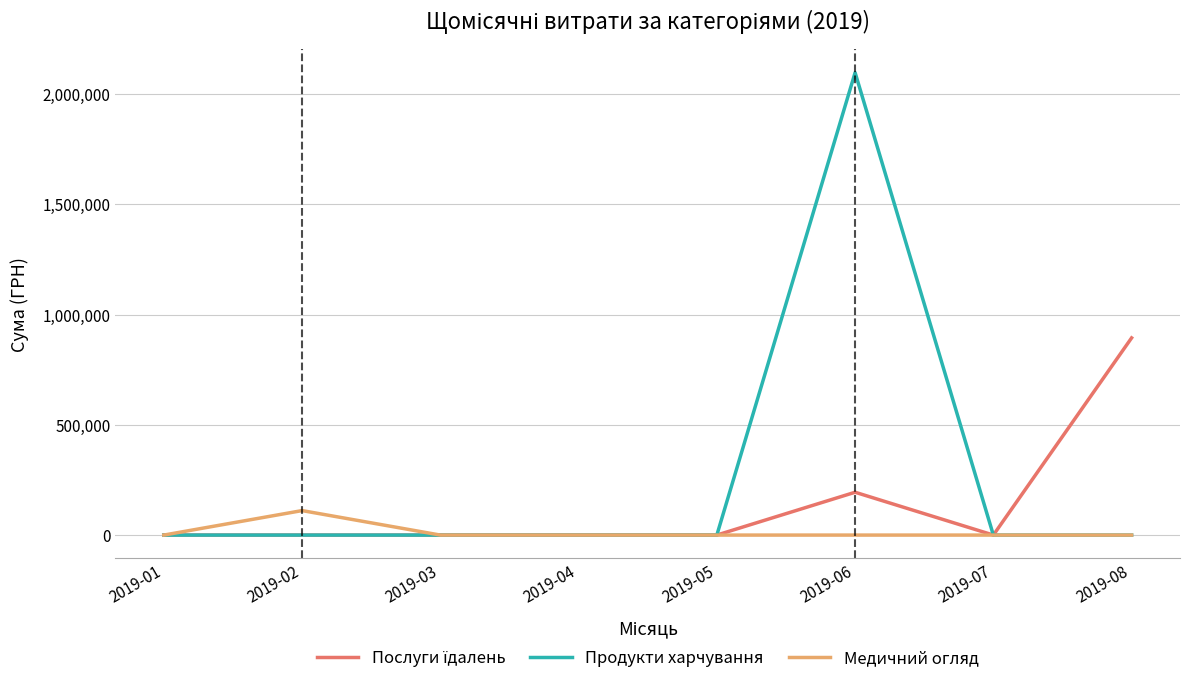

At how many categories does at least one series exceed 456627?

2